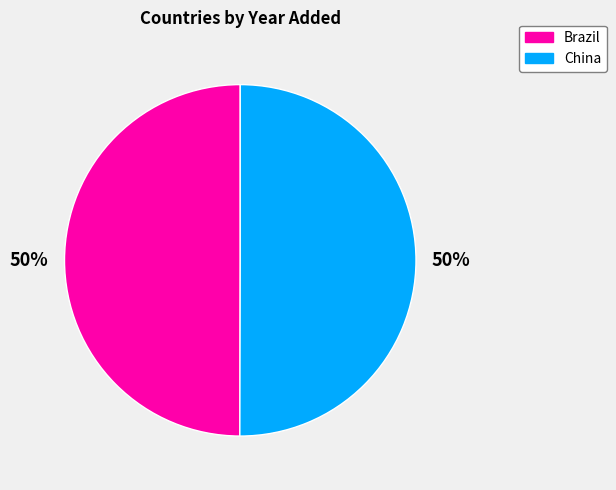

The Brazil slice represents 50% of the pie. True or false?

True